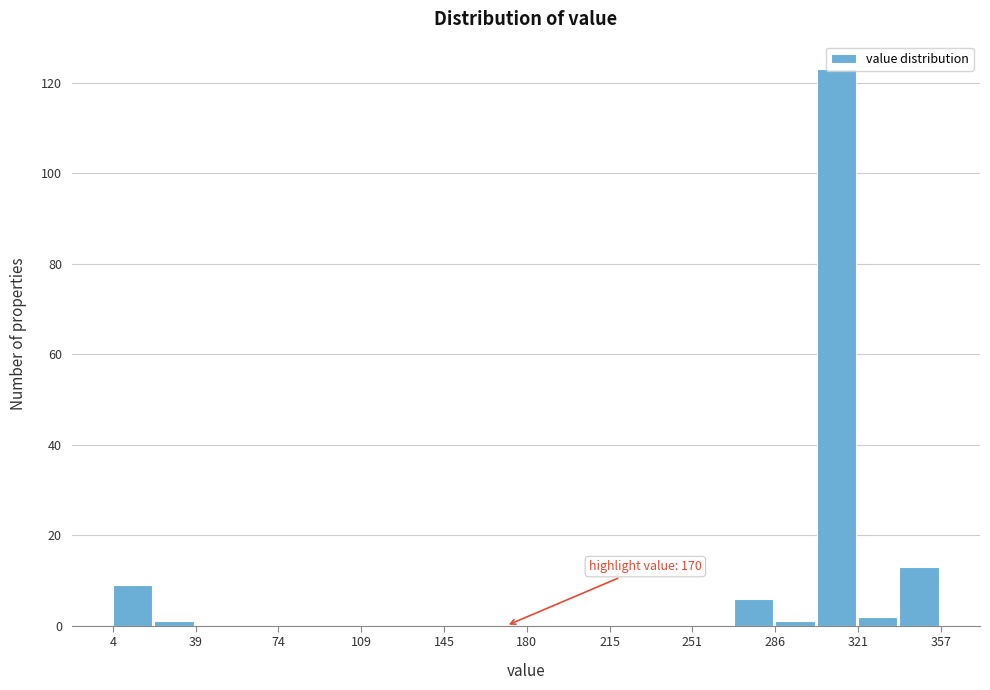

Around what value on the x-axis is the tallest bar? Give the approximate position of its centre, as read against the axis.

310